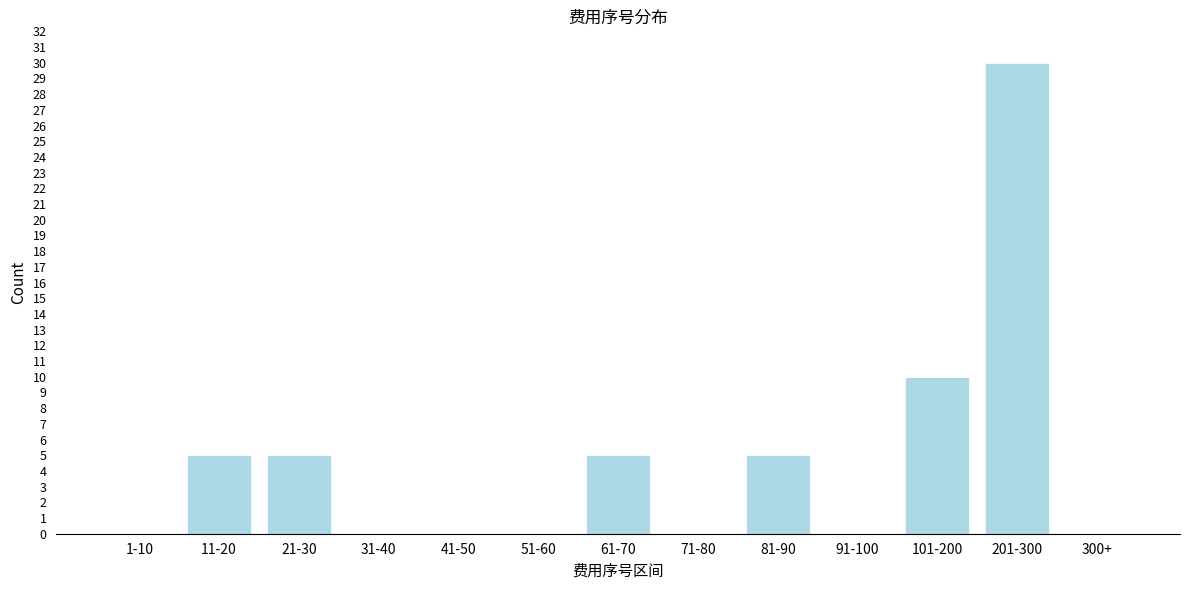

Reading right to left, extract all data points from this chart.

300+=0	201-300=30	101-200=10	91-100=0	81-90=5	71-80=0	61-70=5	51-60=0	41-50=0	31-40=0	21-30=5	11-20=5	1-10=0